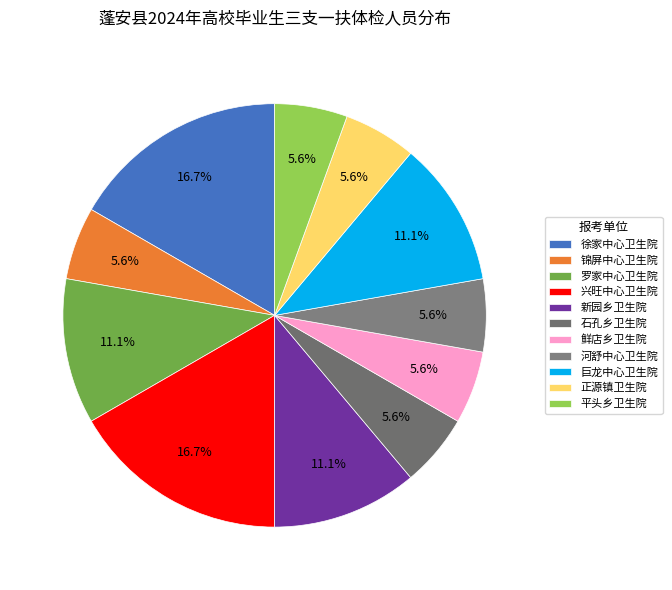

Does 徐家中心卫生院 represent more than half of the total?

No